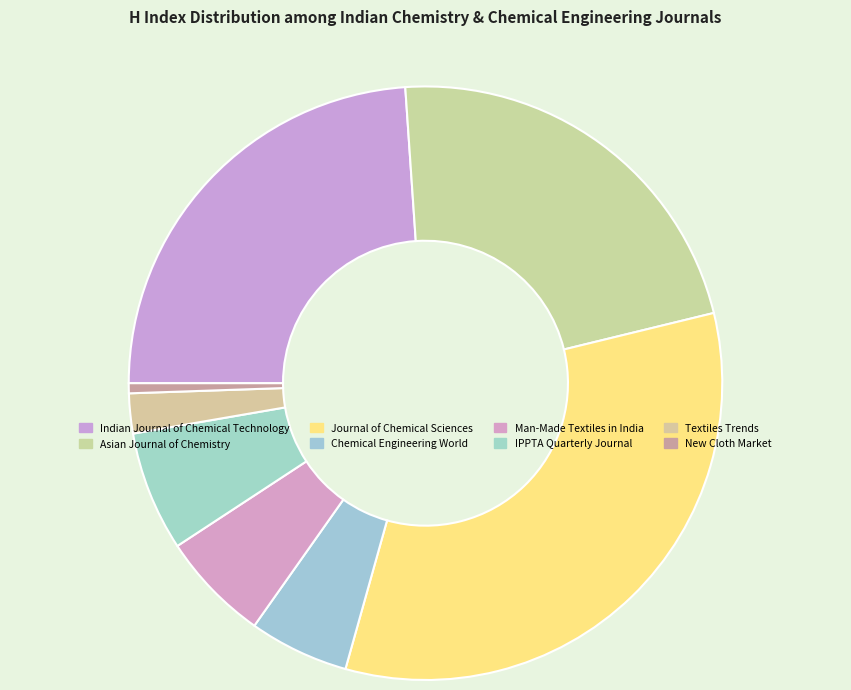

Which category has the biggest portion of the pie?

Journal of Chemical Sciences